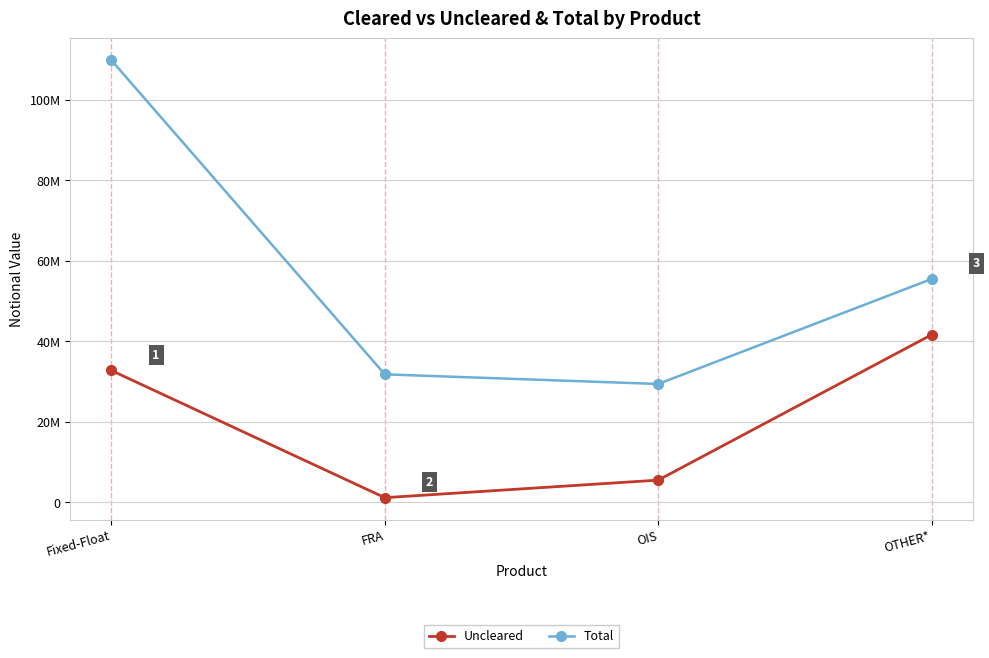

What is the difference between the maximum and minimum values in the Uncleared series?

40480057